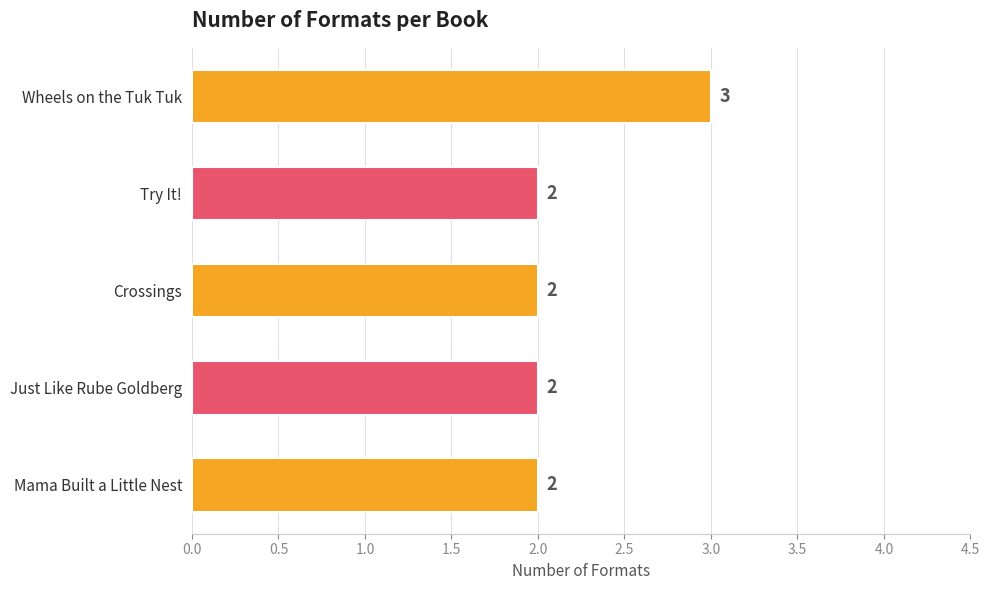

Count the number of values greater than 2.

1